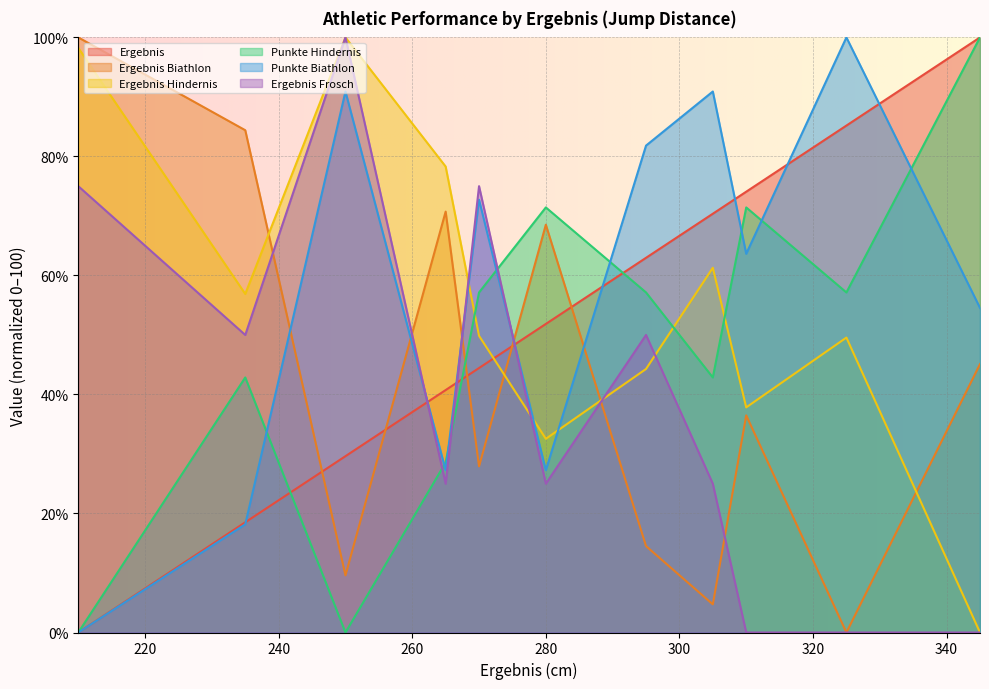

How many positive values does the Ergebnis Frosch series have?

8